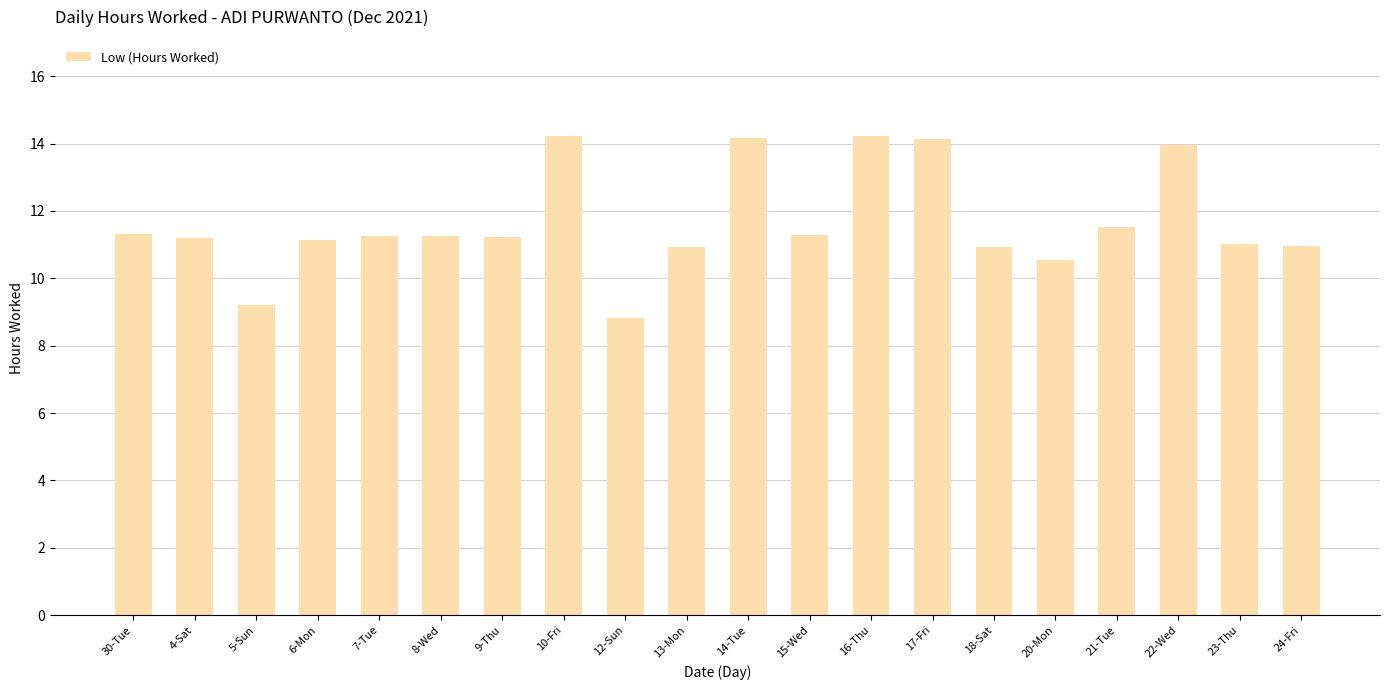

How many bars are there in total?

20